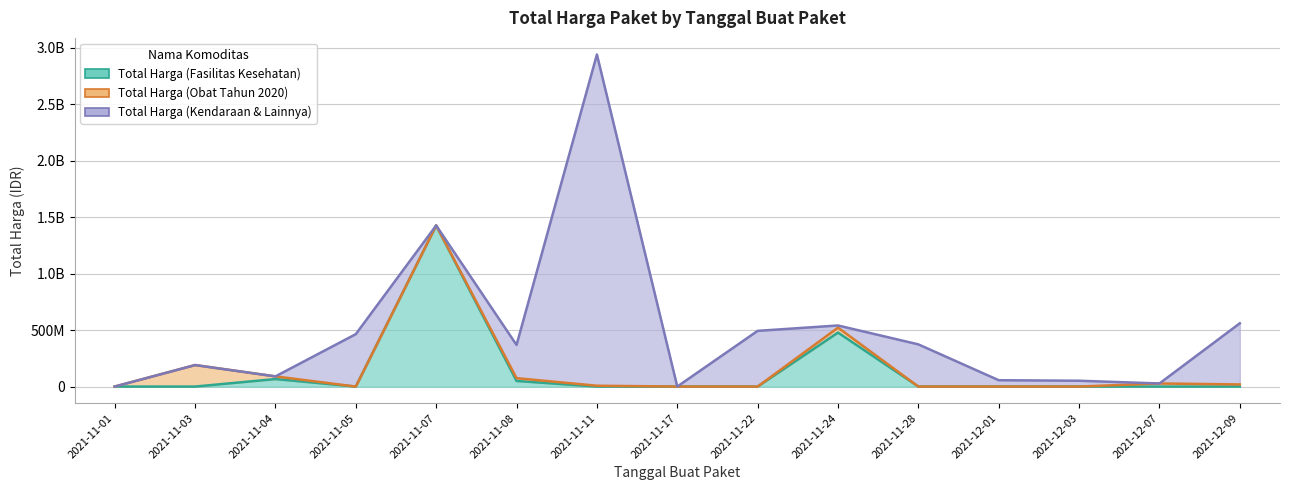

Which series has the largest range (max minus min)?

Total Harga (Kendaraan & Lainnya)